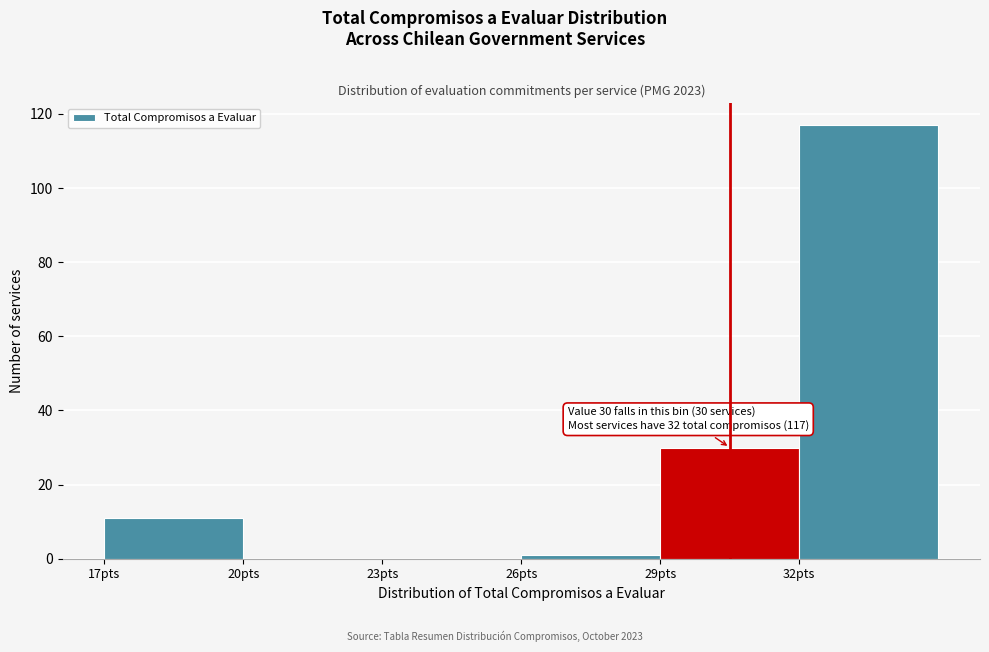

Over which range of the x-axis is the bar tallest?

32 to 35